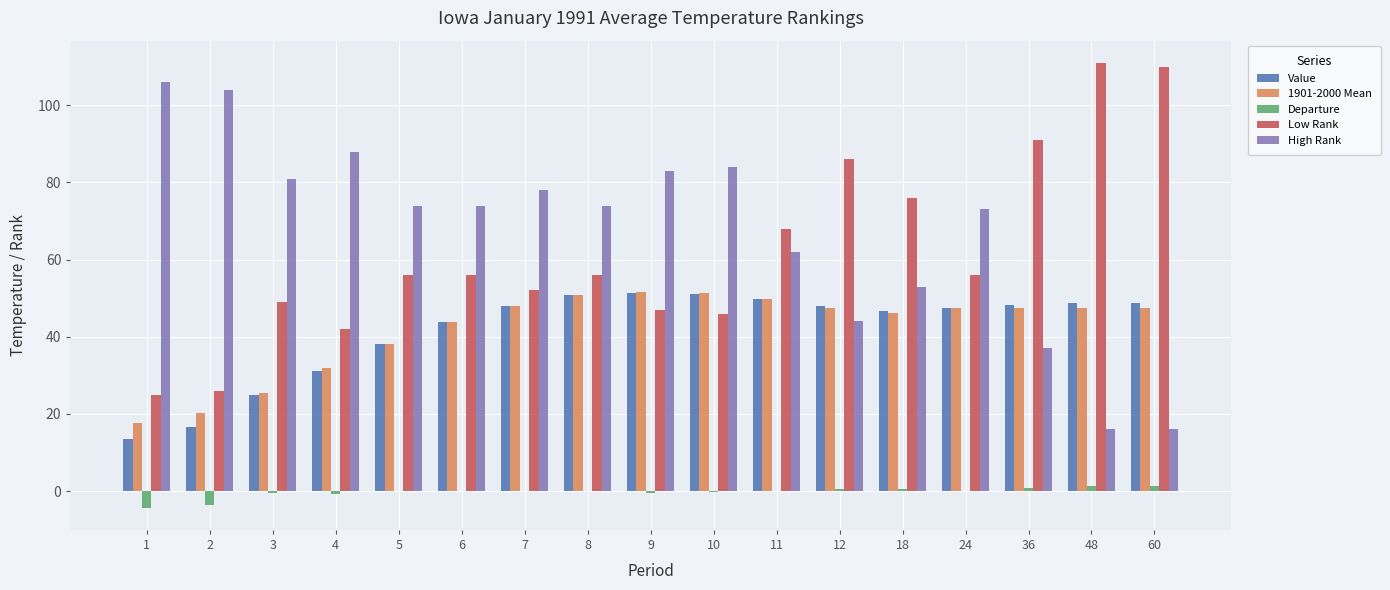

Is it true that Low Rank equals 59.0 at 12?

False